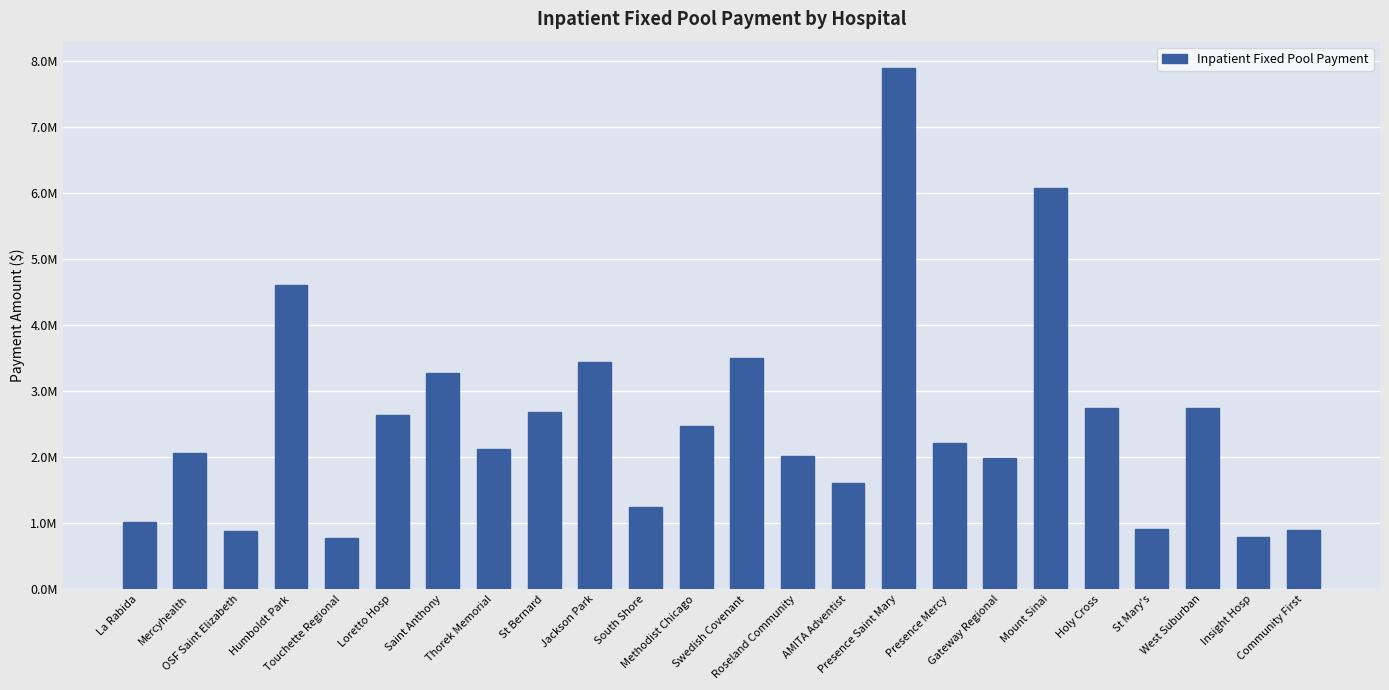

Between Presence Mercy and Gateway Regional, which is larger?

Presence Mercy